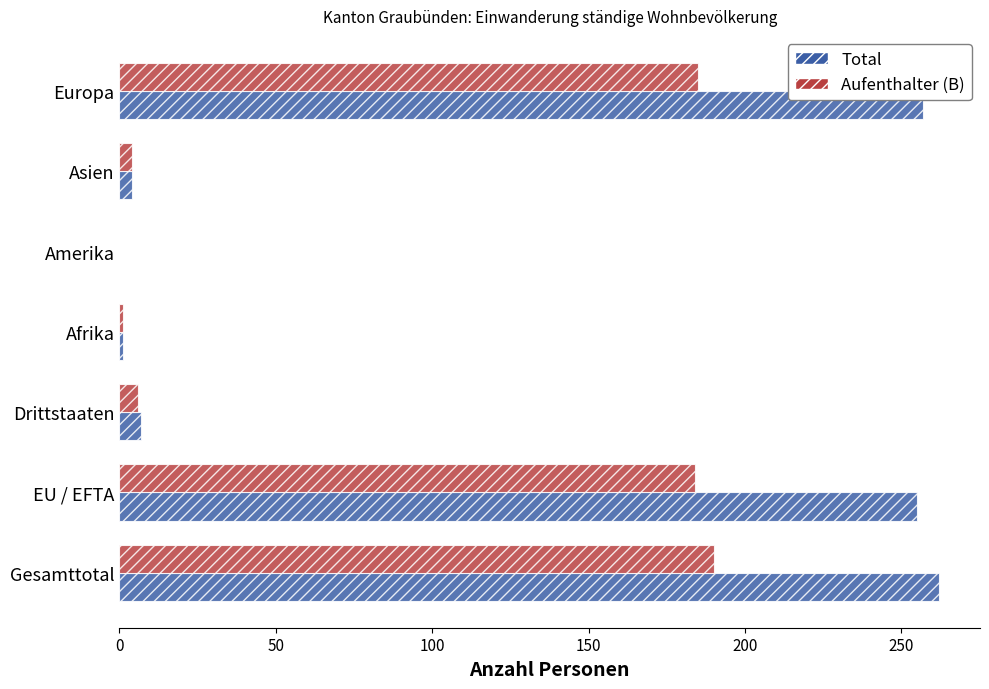

Between EU / EFTA and Asien, which series saw the biggest shift?

Total